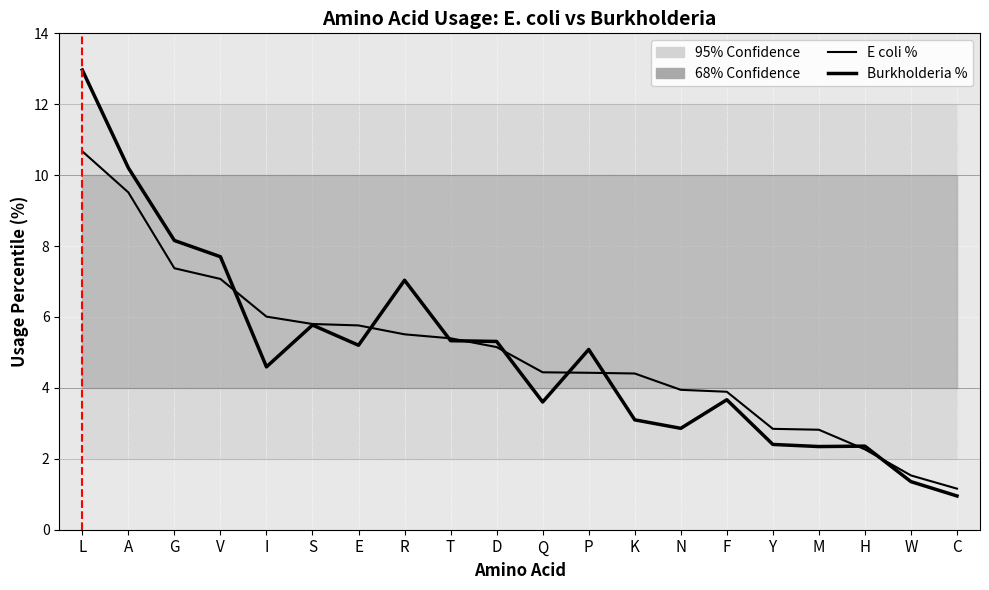

At which label is E coli % closest to 5?

D